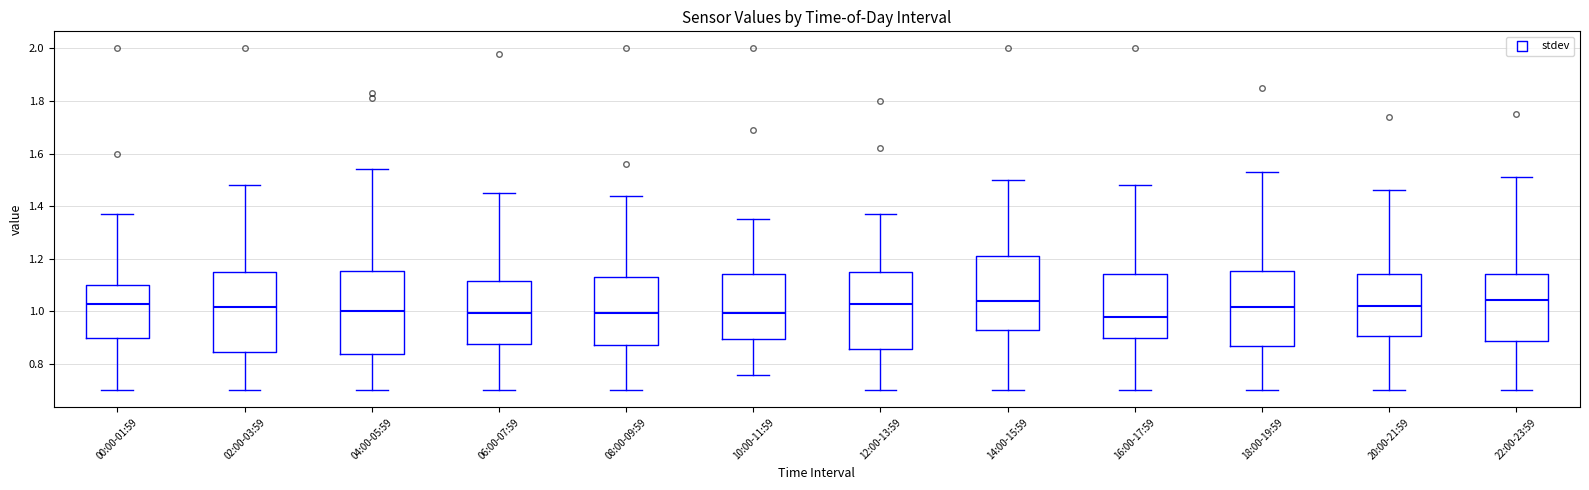

Where does the upper whisker of the box for 12:00-13:59 end on the y-axis? The values are not printed on the chart, so give them approximately, as read against the axis.

1.38